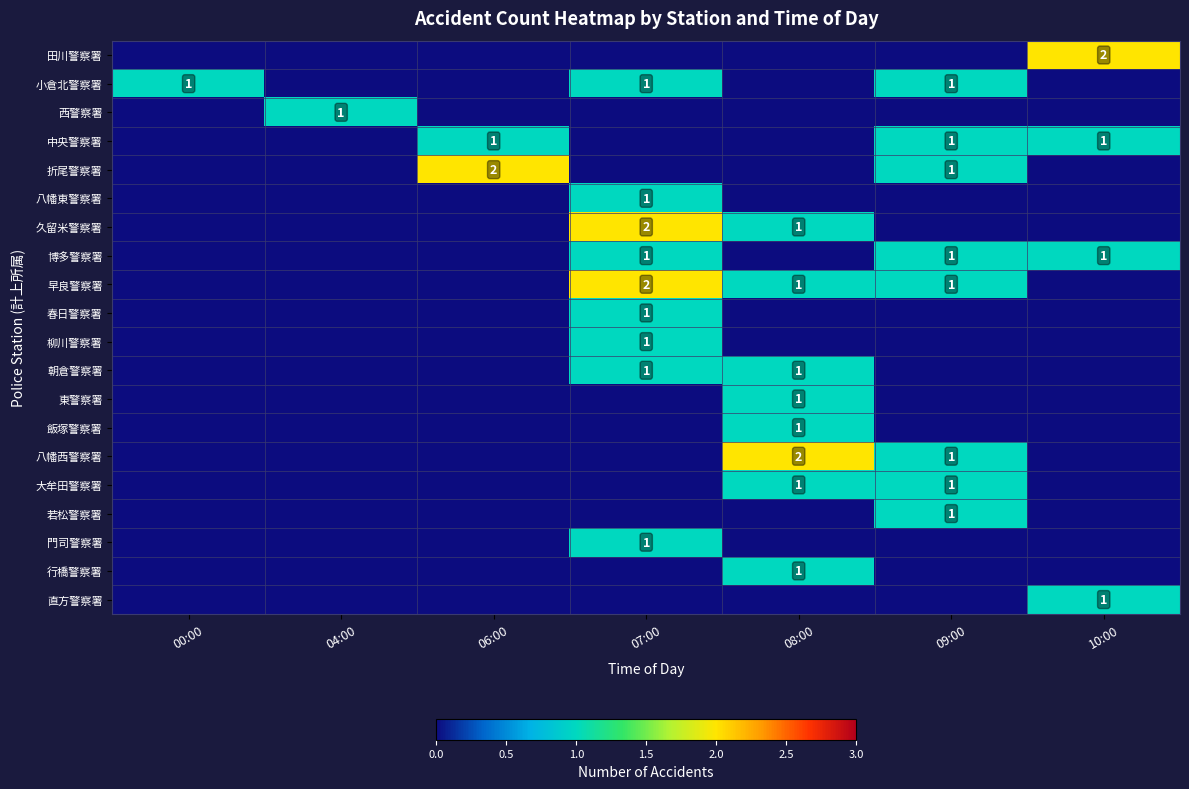

True or false: 柳川警察署 has a value of 2 at 07:00.

False